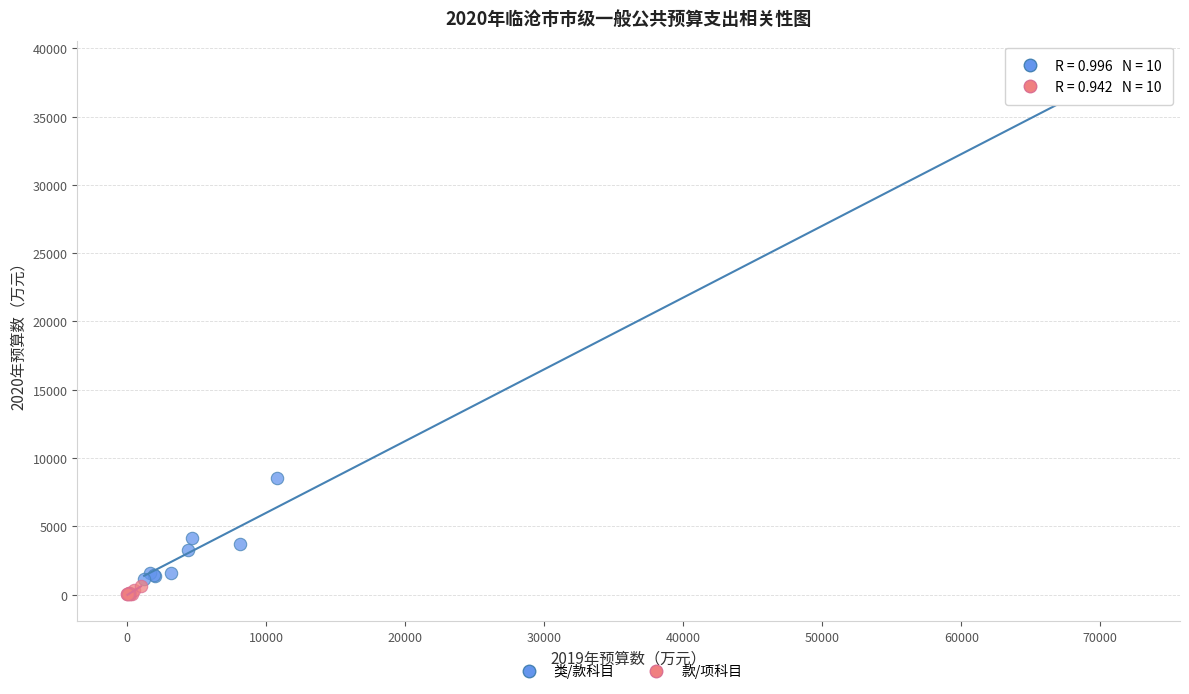

Which series contains the highest Y value?

类/款科目